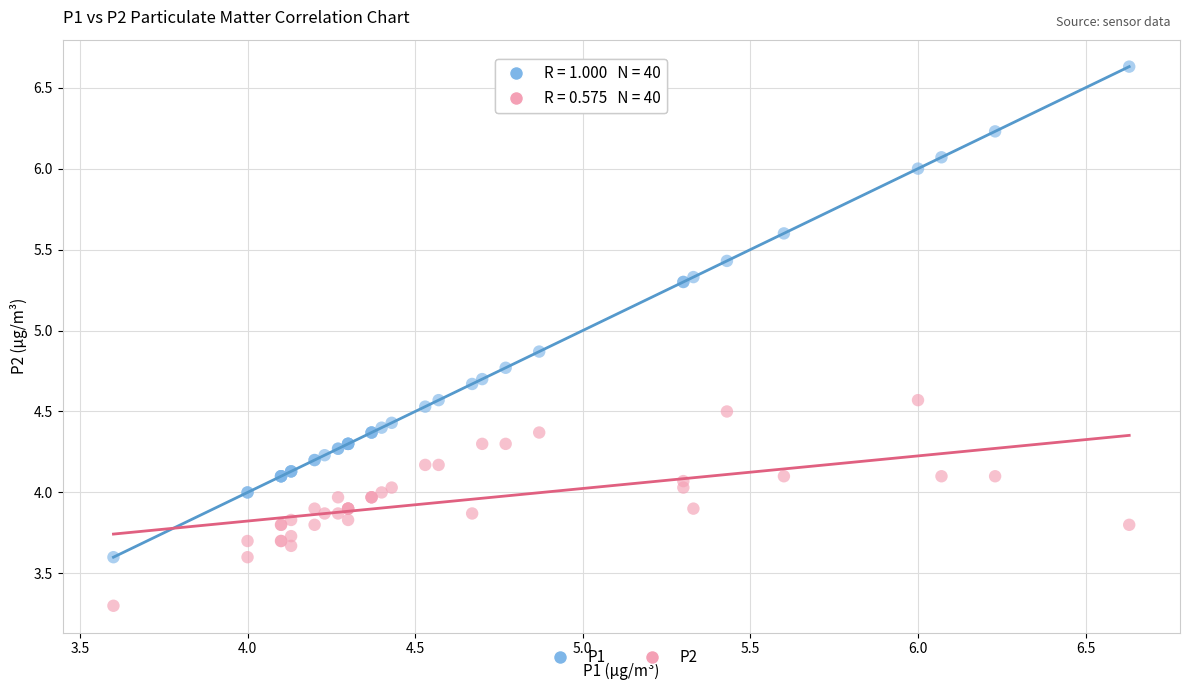

Which series has the widest spread of Y values?

P1